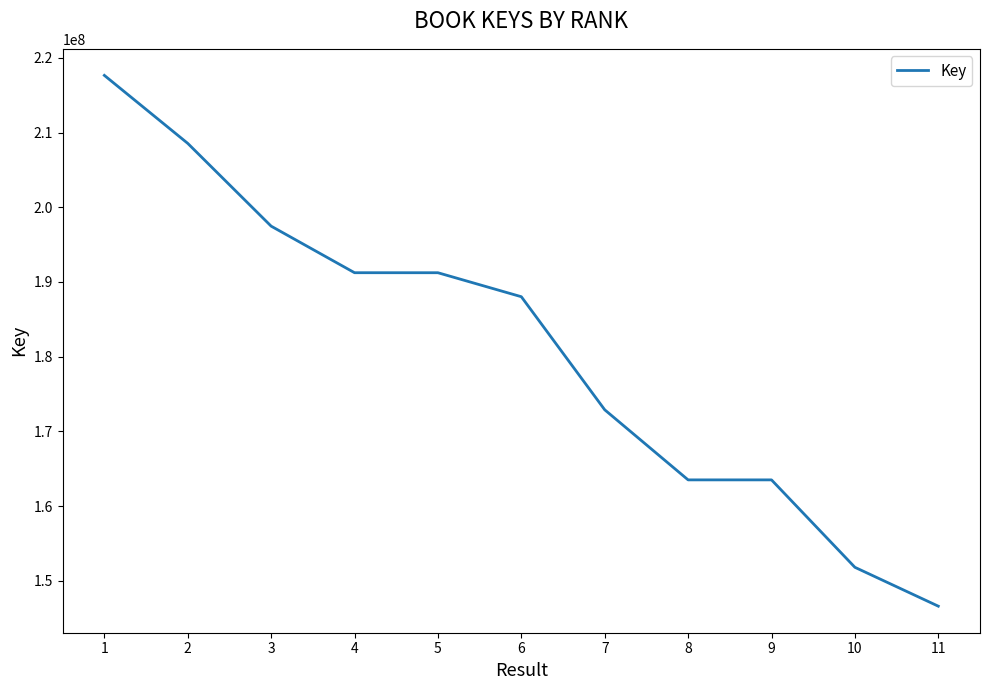

The value at 3 is 197467191. True or false?

True